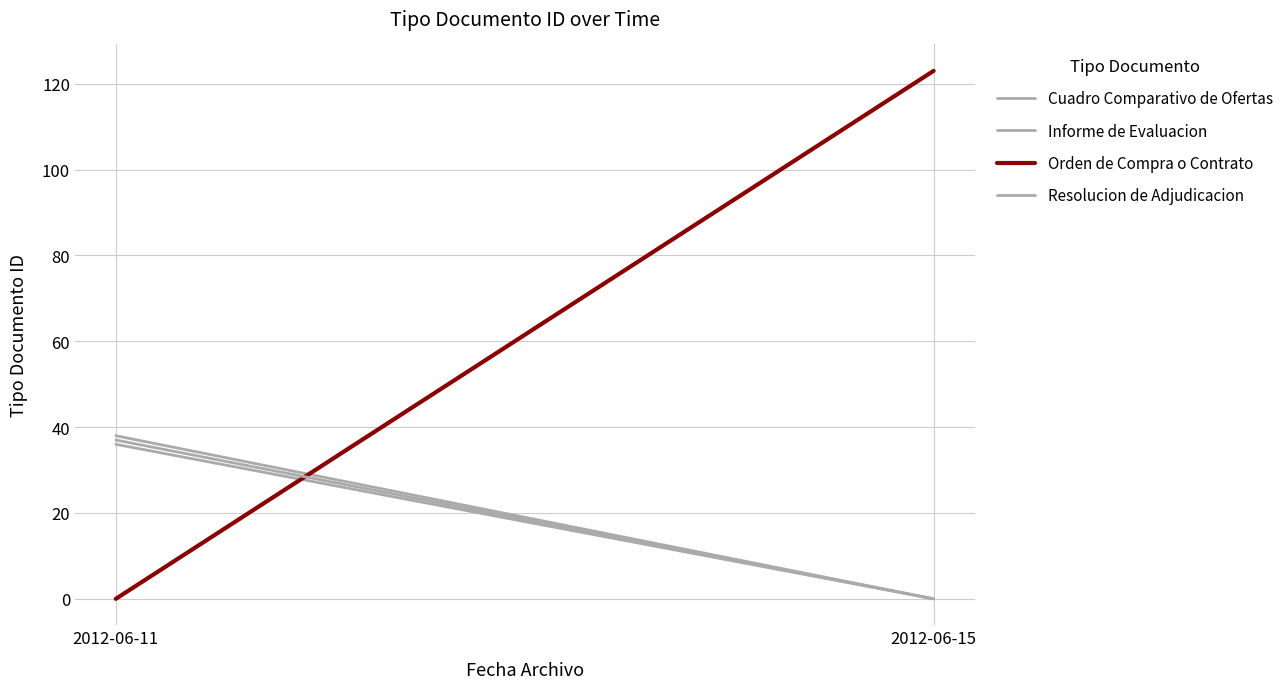

What is the total value across all series at 2012-06-15?

123